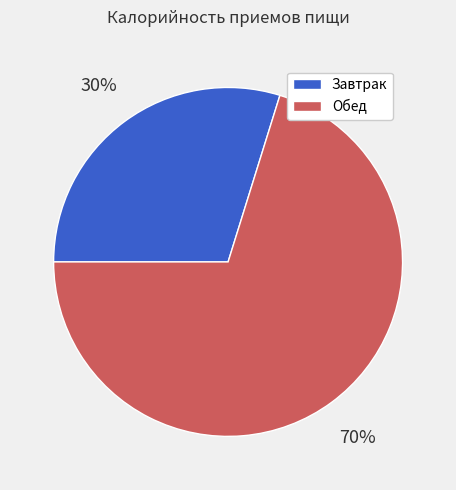

To the nearest percent, what is the average slice percentage?

50%